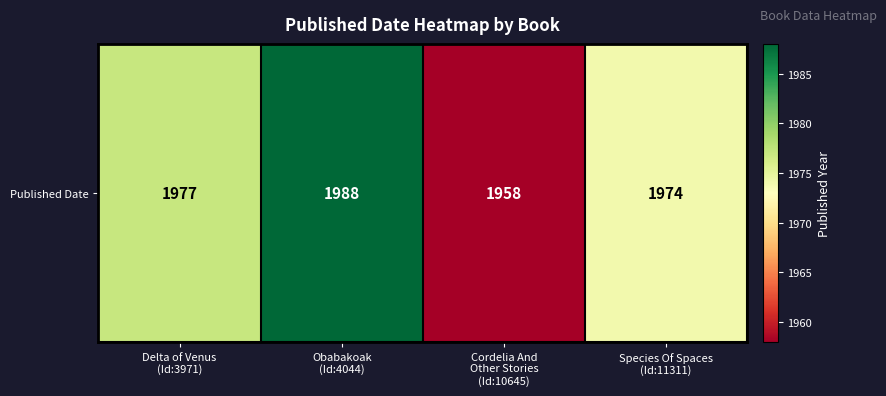

How many data points are above 1977?

1